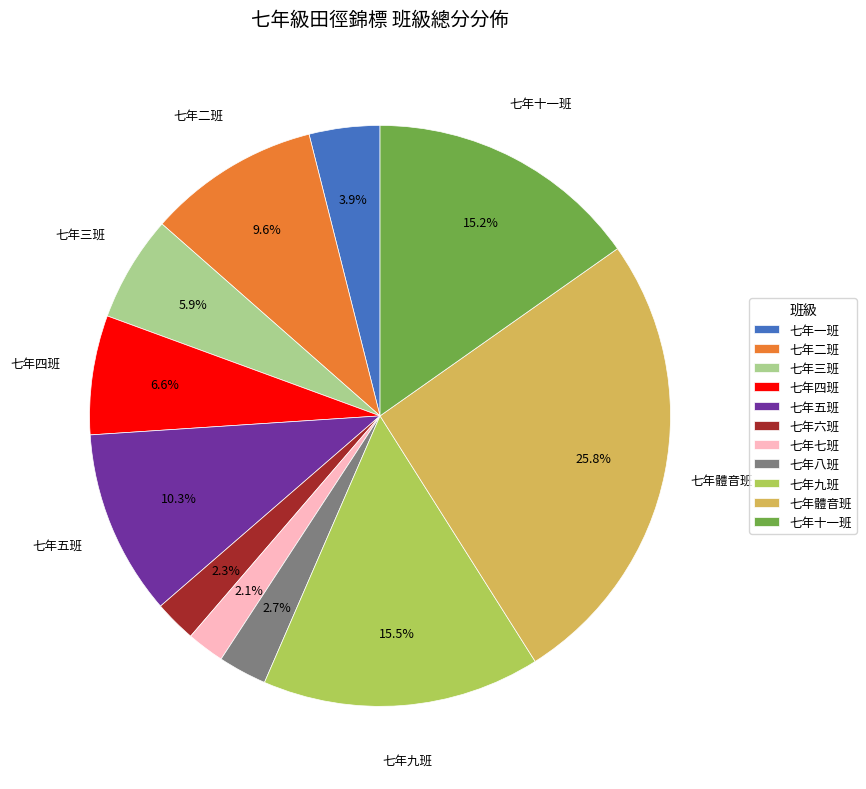

To the nearest percent, what is the combined percentage of 七年二班 and 七年八班?

12%